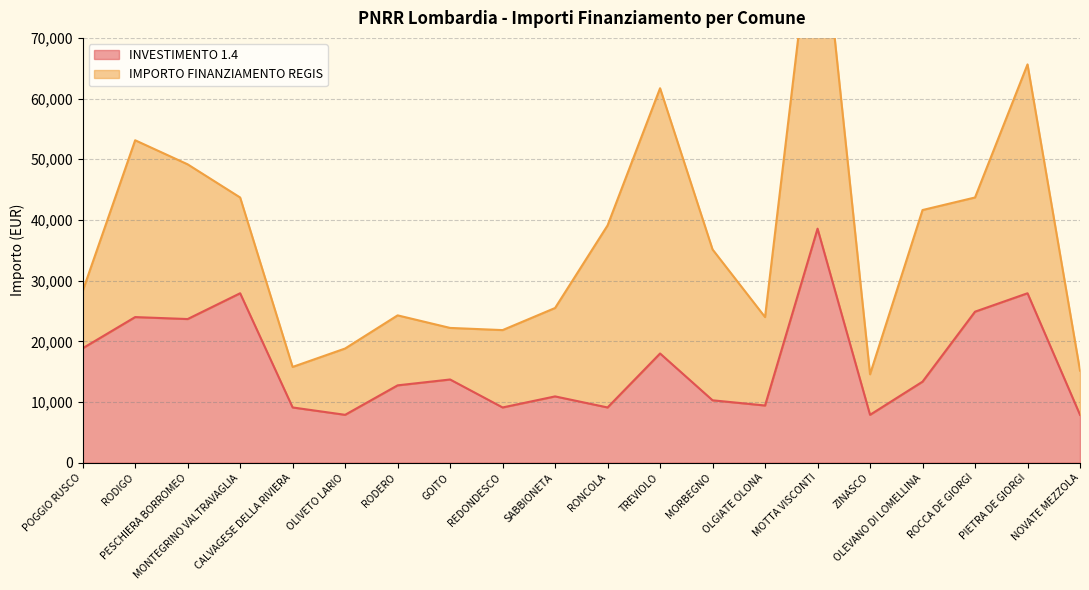

What is the label of the 18th point from the left?

ROCCA DE GIORGI